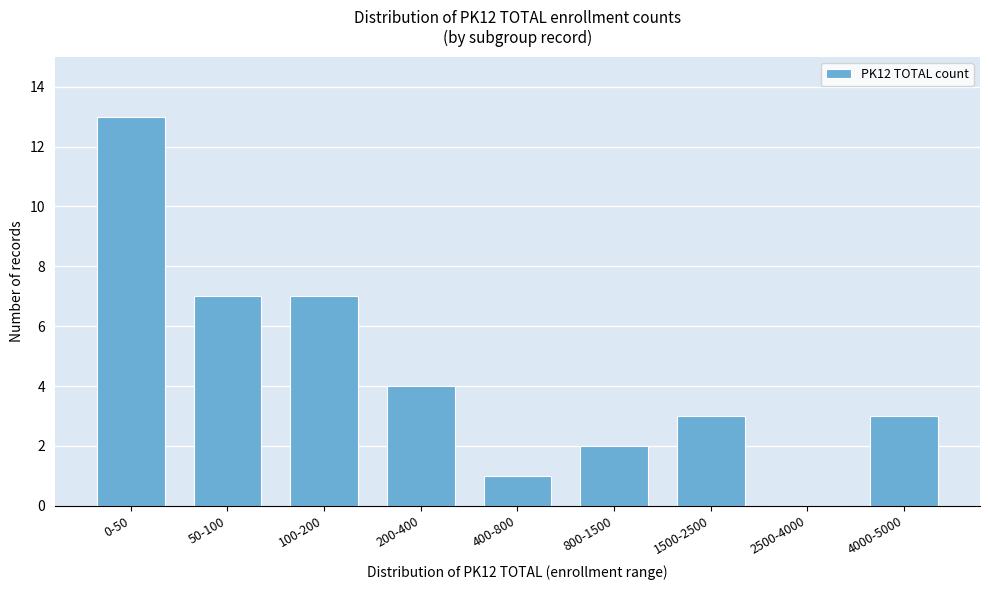

Reading left to right, list all the values displayed in this chart.

0-50=13	50-100=7	100-200=7	200-400=4	400-800=1	800-1500=2	1500-2500=3	2500-4000=0	4000-5000=3